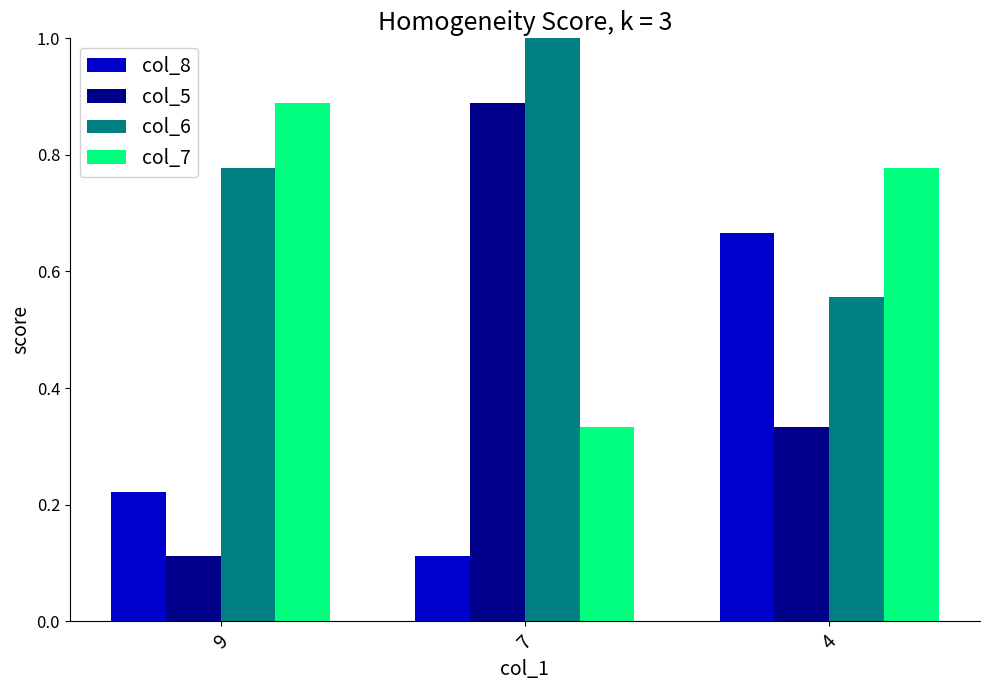

At which label does col_8 reach its peak?

4